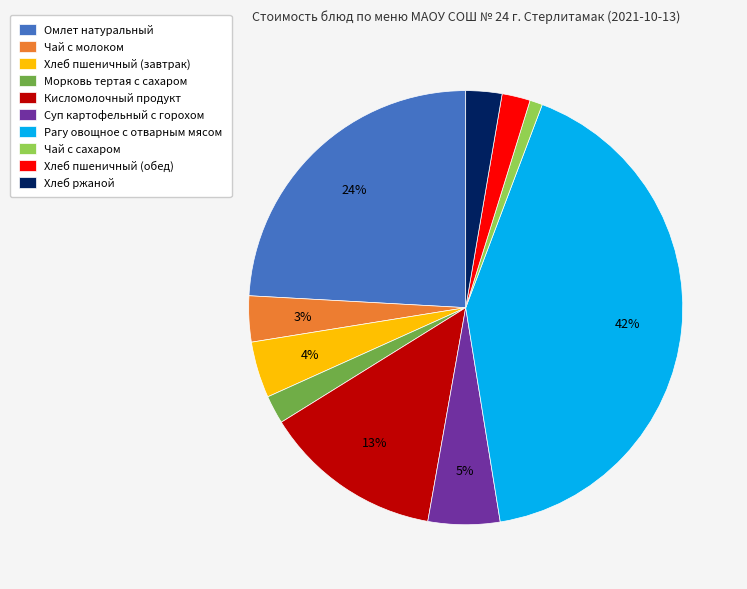

Which has a higher value, Хлеб пшеничный (завтрак) or Хлеб пшеничный (обед)?

Хлеб пшеничный (завтрак)